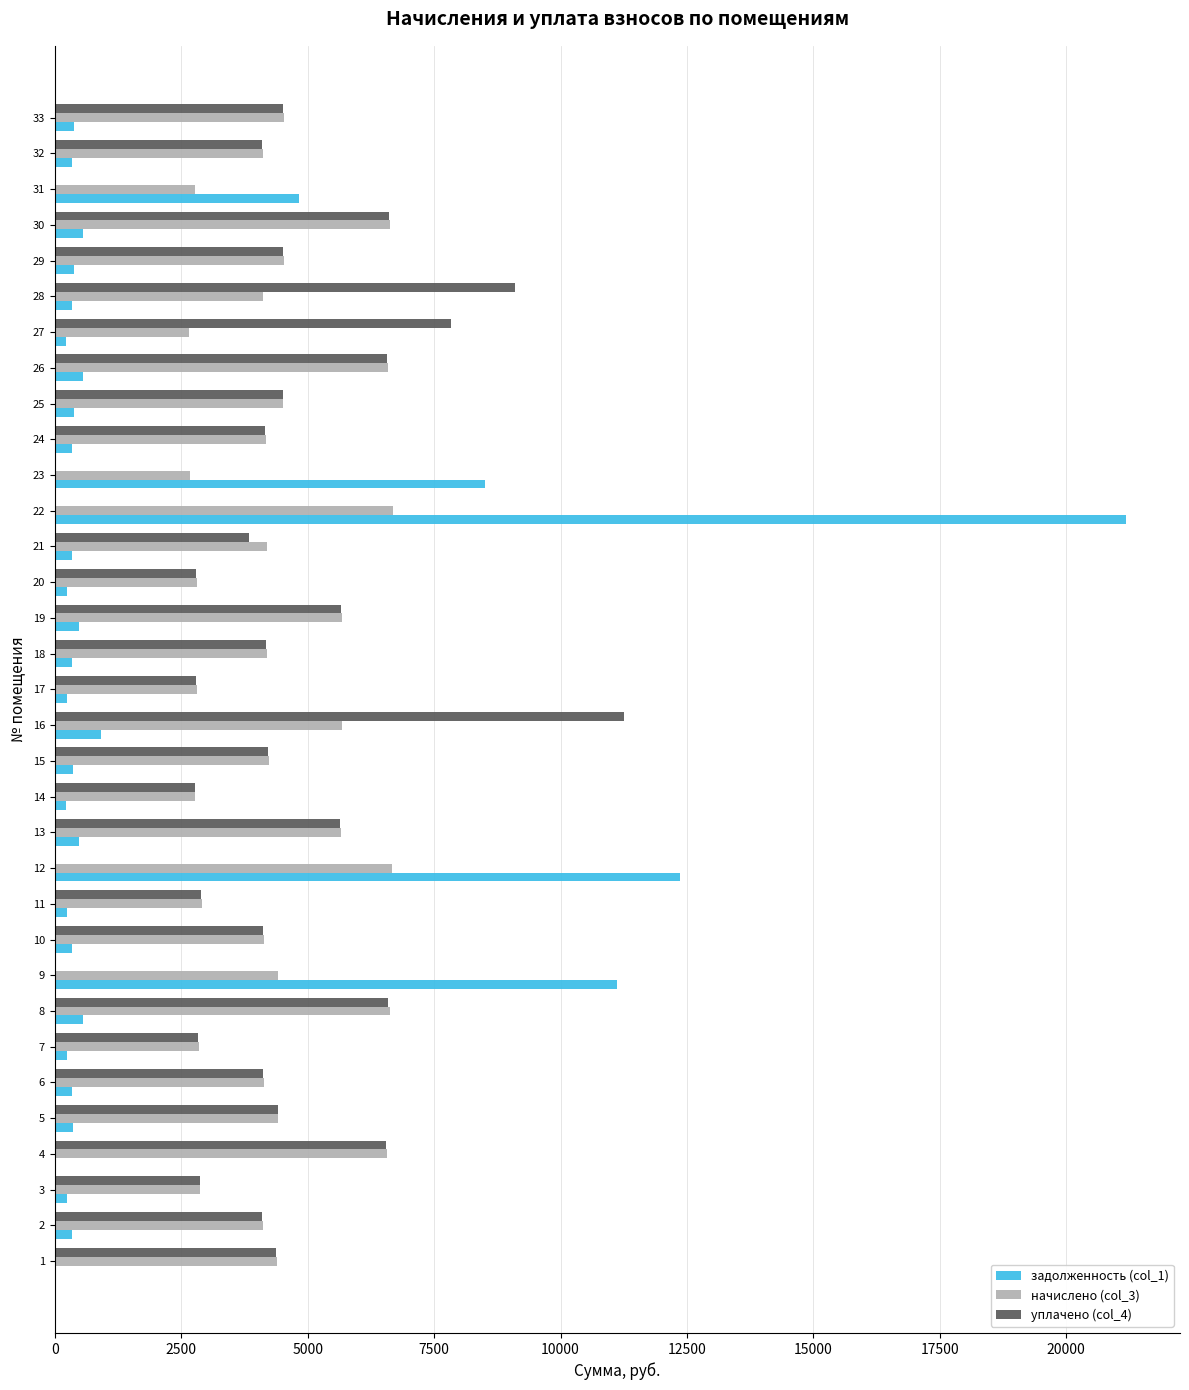

At which category is the sum across all series the highest?

22